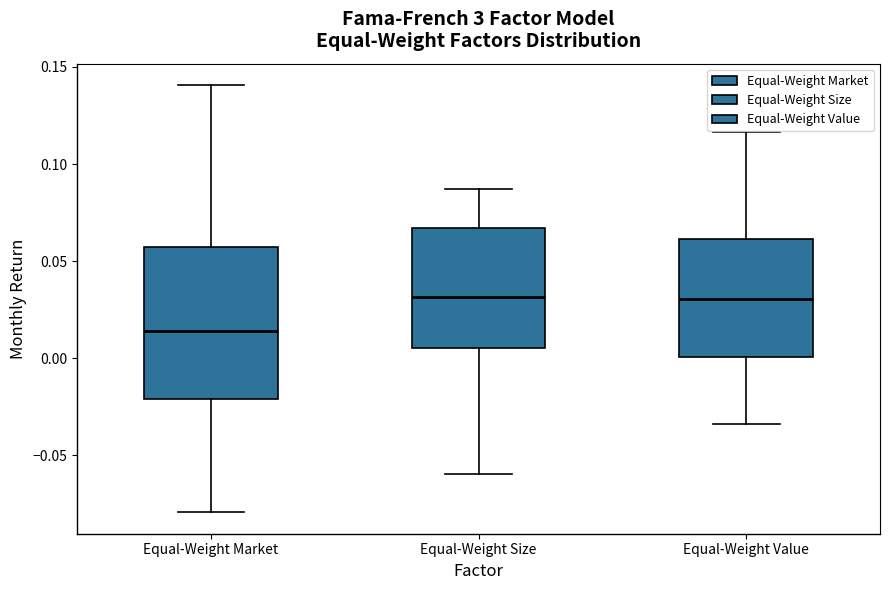

Where does the lower whisker of the box for Equal-Weight Market end on the y-axis? The values are not printed on the chart, so give them approximately, as read against the axis.

-0.080